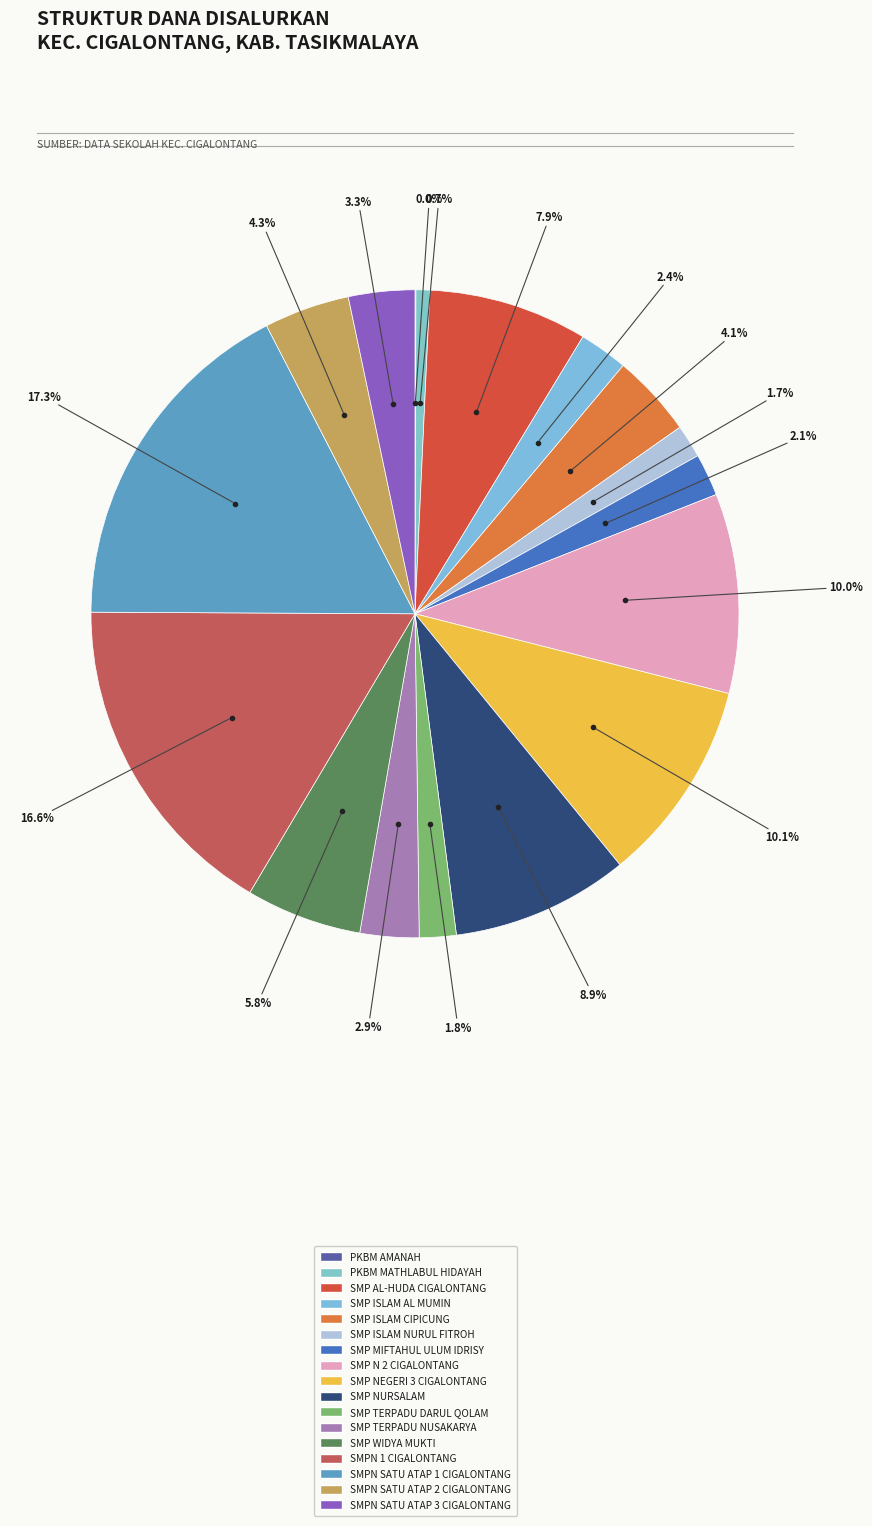

Is it true that SMP ISLAM NURUL FITROH is 2% of the pie?

True